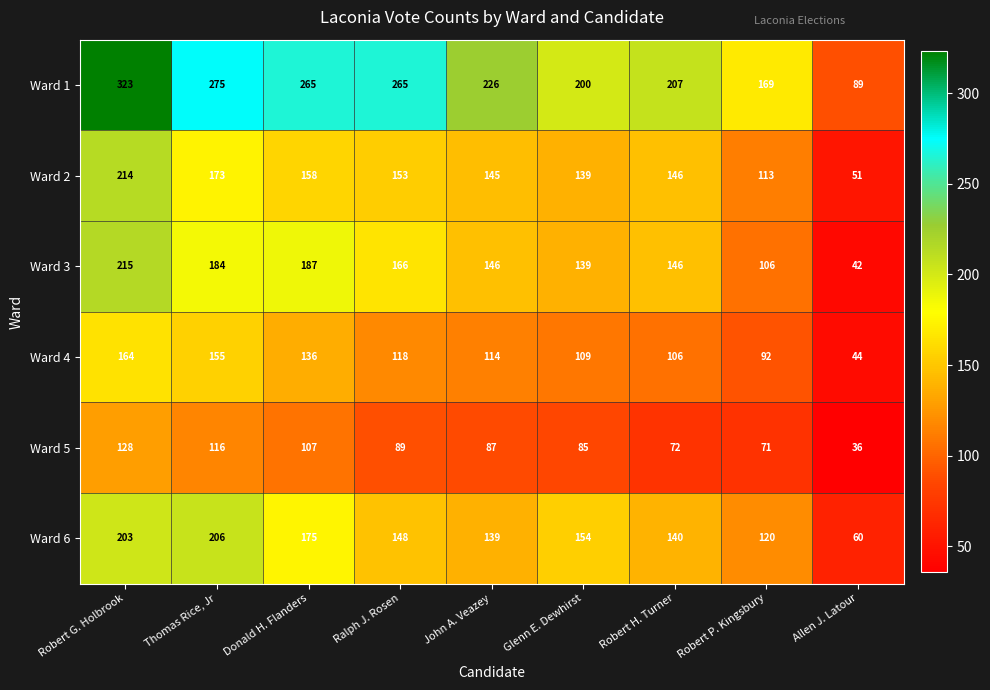

What is the greatest value displayed?

323